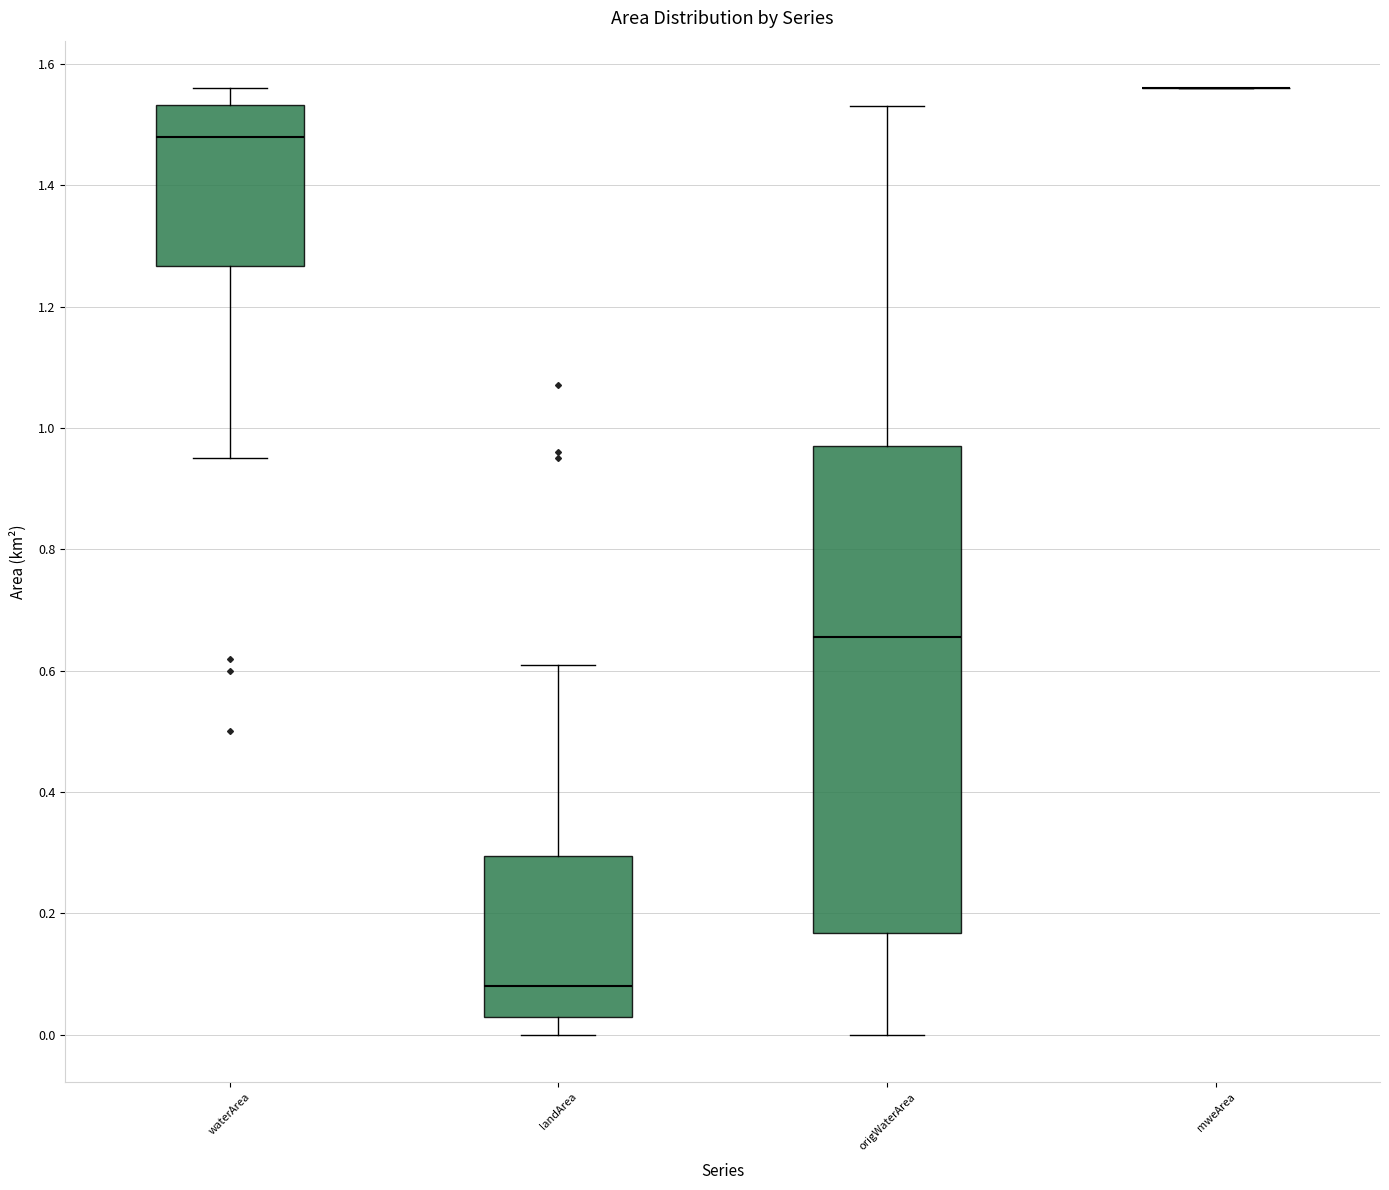

Where does the median line of the box for waterArea sit on the y-axis? The values are not printed on the chart, so give them approximately, as read against the axis.

1.48